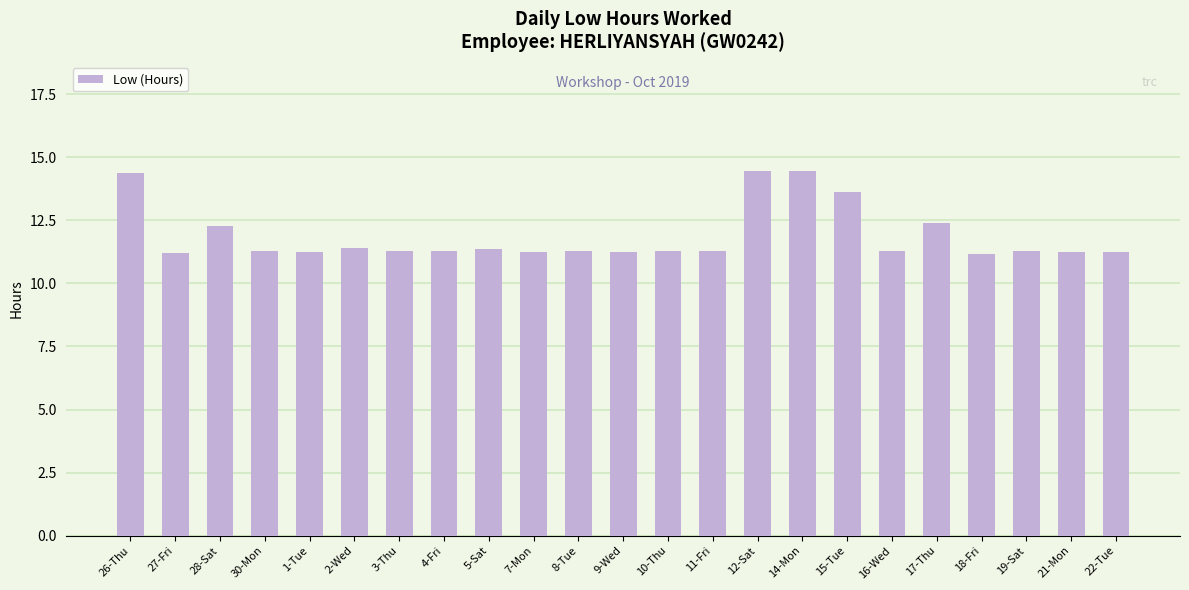

What is the sum of all values?

273.2